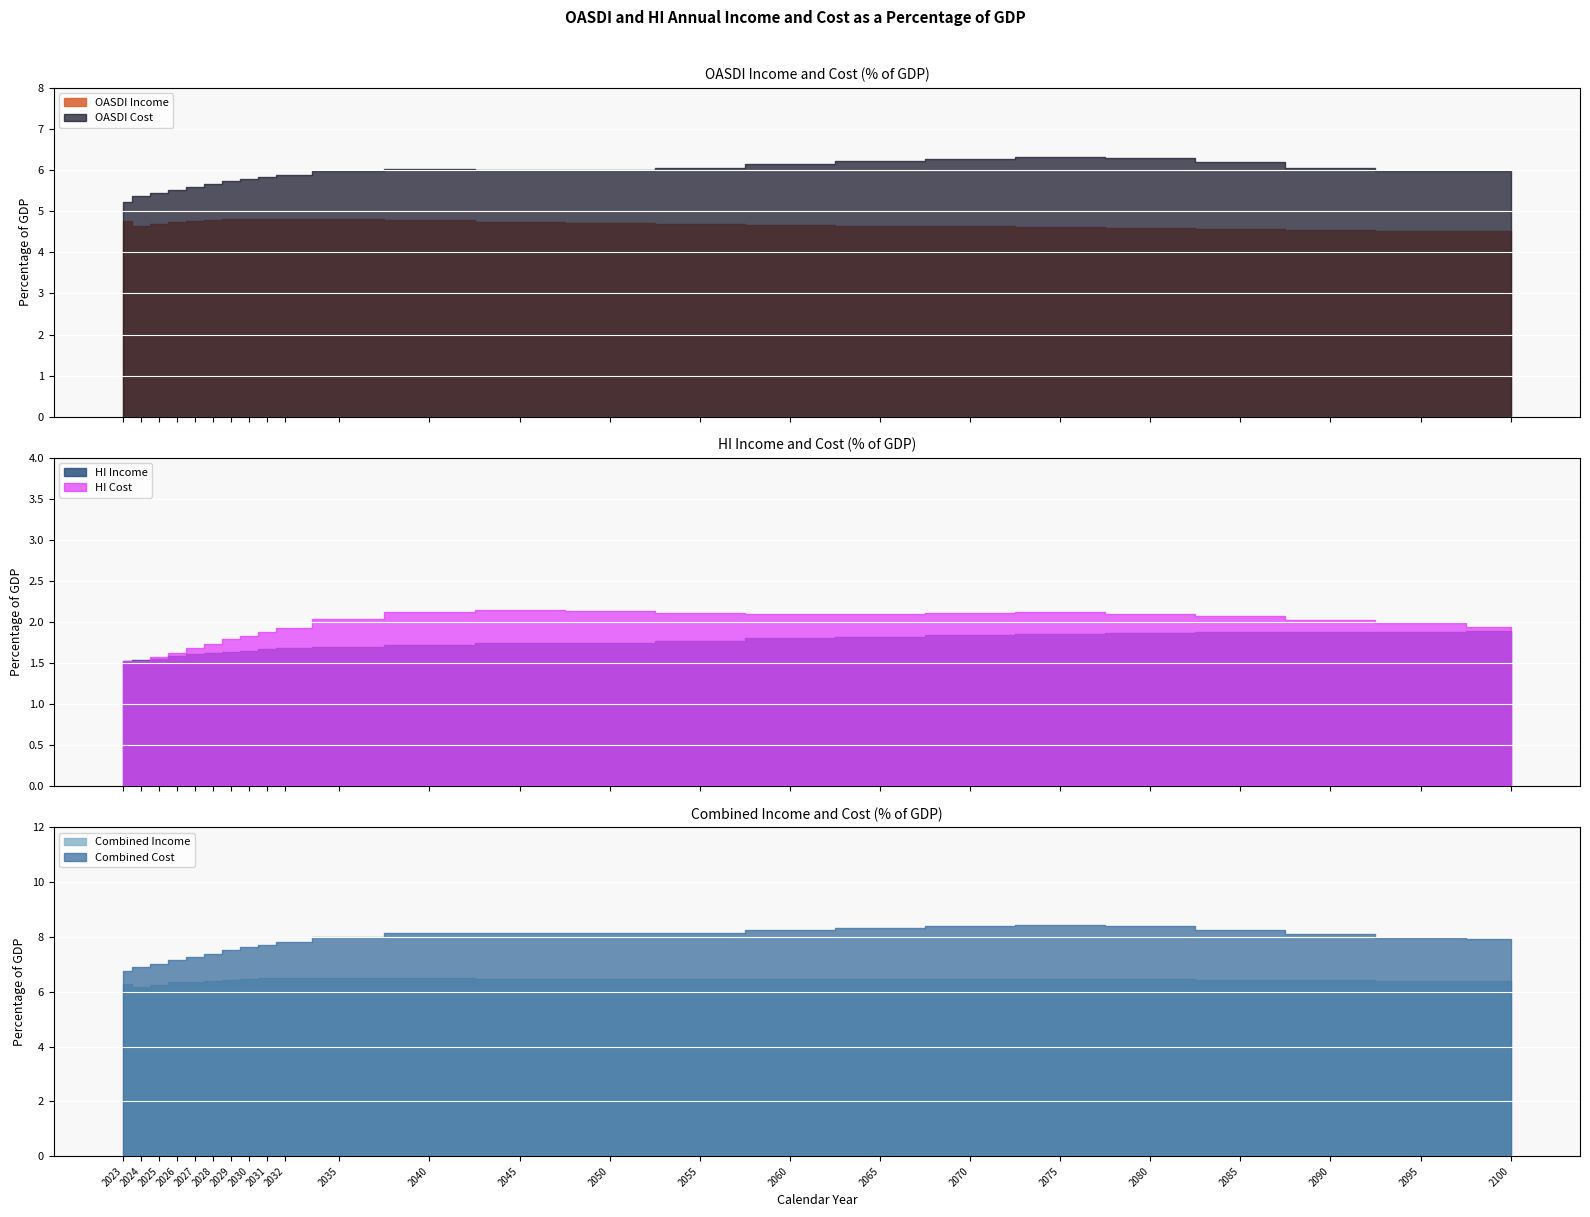

Which series has the widest spread of values?

Combined Cost